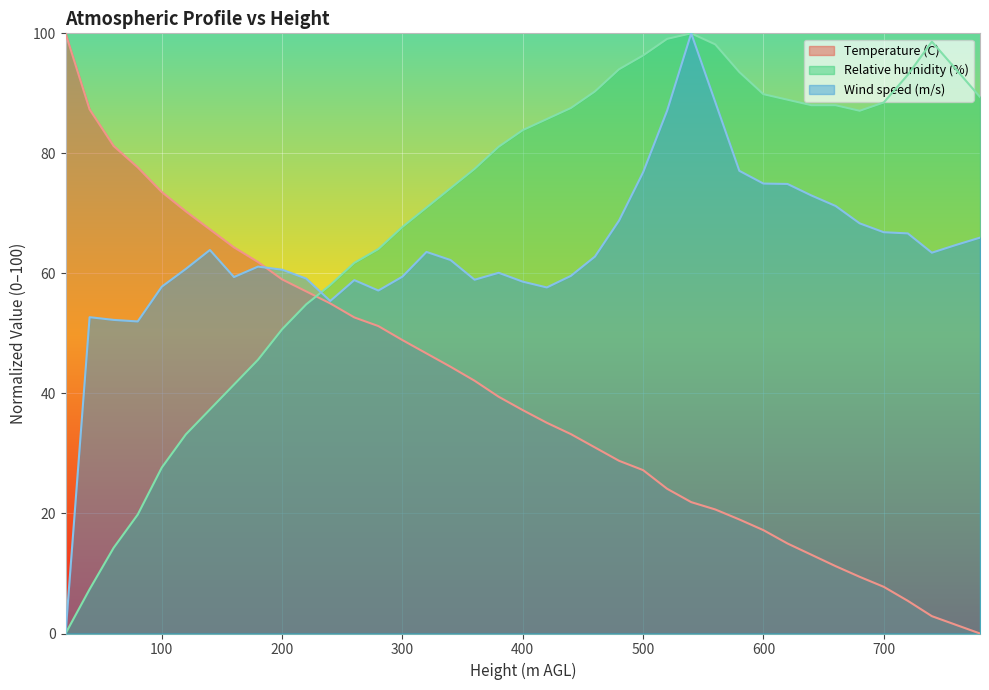

Reading left to right, what are all the values shown in this chart?

Temperature (C): 100.0	87.3	81.2	77.7	73.6	70.3	67.3	64.3	61.9	59.0	57.0	55.0	52.7	51.2	48.9	46.7	44.4	42.1	39.4	37.2	35.1	33.2	31.0	28.8	27.2	24.1	21.9	20.7	19.0	17.2	15.0	13.1	11.2	9.4	7.8	5.4	2.9	1.4	0.0
Relative humidity (%): 0.0	7.4	14.3	19.8	27.6	33.2	37.3	41.5	45.6	50.7	54.8	58.1	61.8	64.1	67.7	71.0	74.2	77.4	81.1	83.9	85.7	87.6	90.3	94.0	96.3	99.1	100.0	98.2	93.5	89.9	88.9	88.0	88.0	87.1	88.5	93.1	98.6	94.0	89.4
Wind speed (m/s): 0.0	52.7	52.3	52.0	57.8	60.7	63.9	59.4	61.1	60.6	59.1	55.4	58.9	57.1	59.5	63.6	62.2	58.9	60.1	58.6	57.7	59.6	62.8	68.8	76.8	87.1	100.0	88.5	77.1	75.0	74.9	73.0	71.2	68.3	66.9	66.7	63.4	64.7	66.0